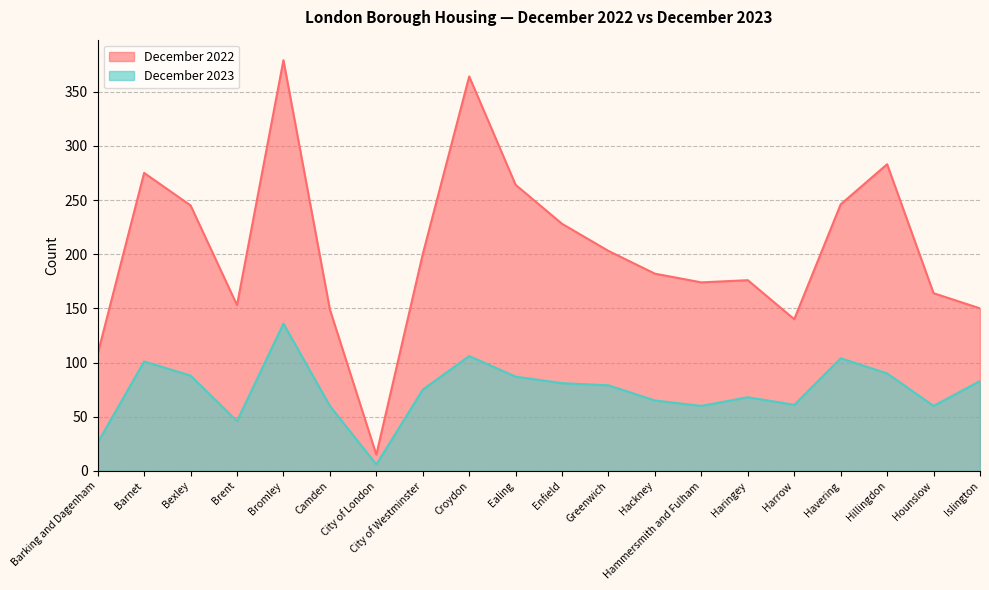

At how many categories does at least one series exceed 369?

1